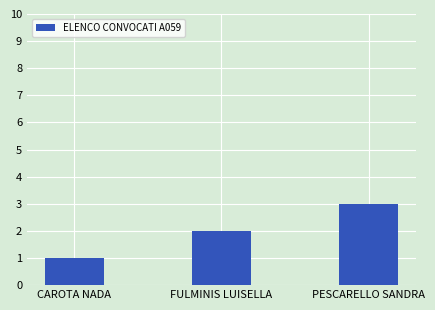

What is the value of the 2nd bar from the left?

2